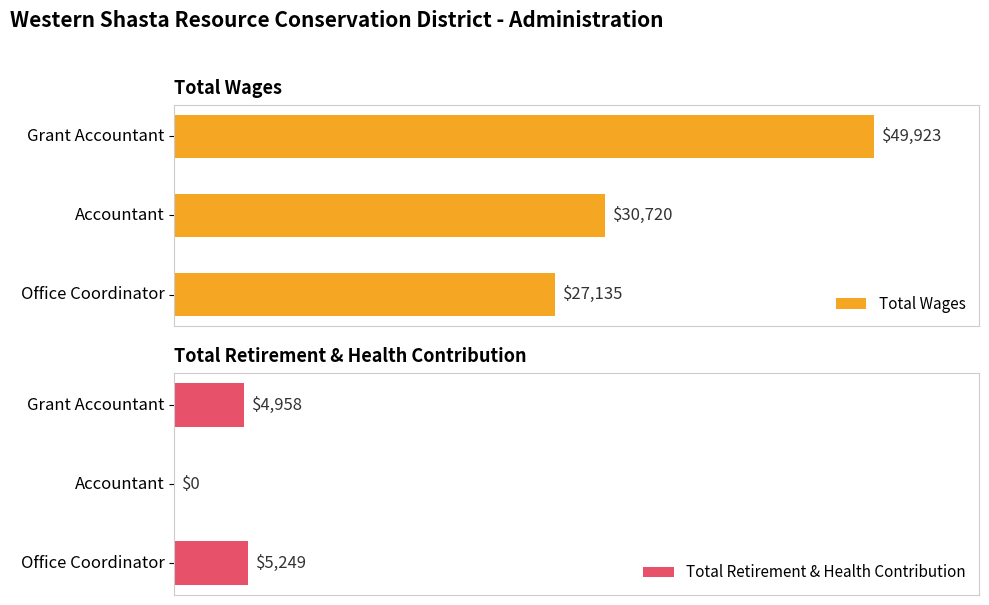

List the labels in order of Total Wages value, largest first.

Grant Accountant, Accountant, Office Coordinator